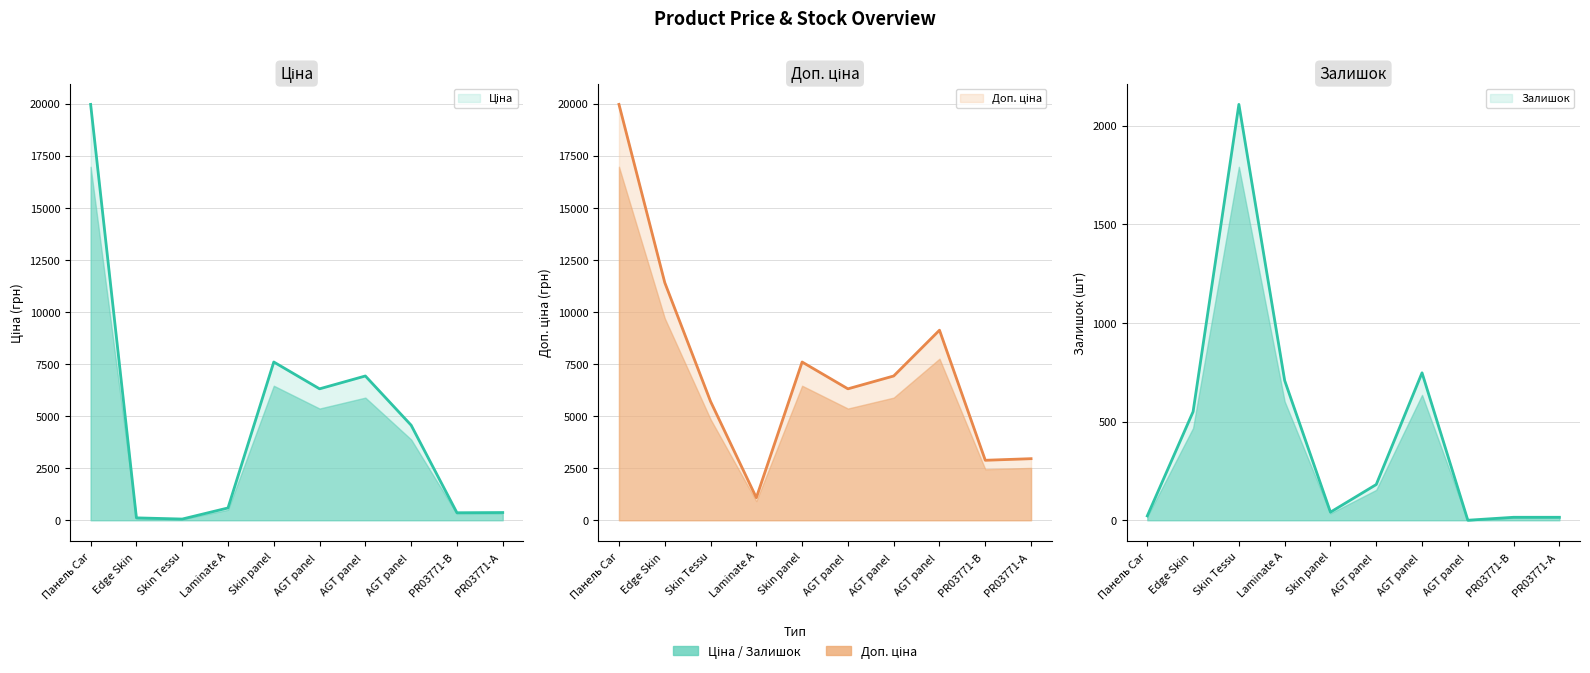

In Ціна, how many points are lower than both neighbors (excluding endpoints)?

3